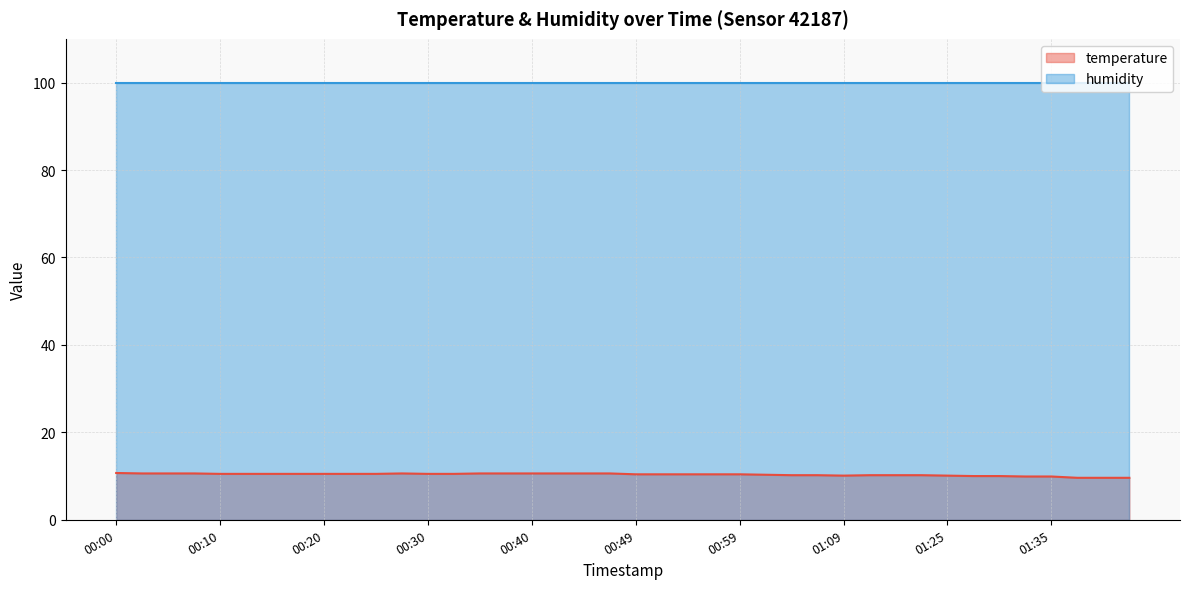

List the labels in order of value, smallest first.

01:46, 01:51, 01:56, 01:32, 01:35, 01:28, 01:30, 01:09, 01:25, 01:04, 01:07, 01:17, 01:19, 01:22, 01:02, 00:49, 00:52, 00:54, 00:57, 00:59, 00:10, 00:13, 00:15, 00:18, 00:20, 00:23, 00:25, 00:30, 00:32, 00:03, 00:05, 00:08, 00:27, 00:35, 00:37, 00:40, 00:42, 00:45, 00:47, 00:00